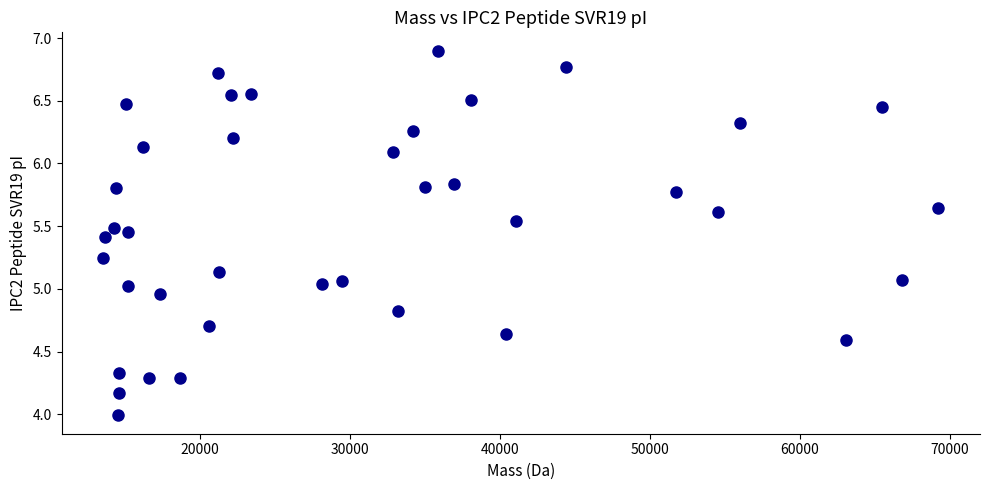

What is the range of X values (max minus min)?

55626.0